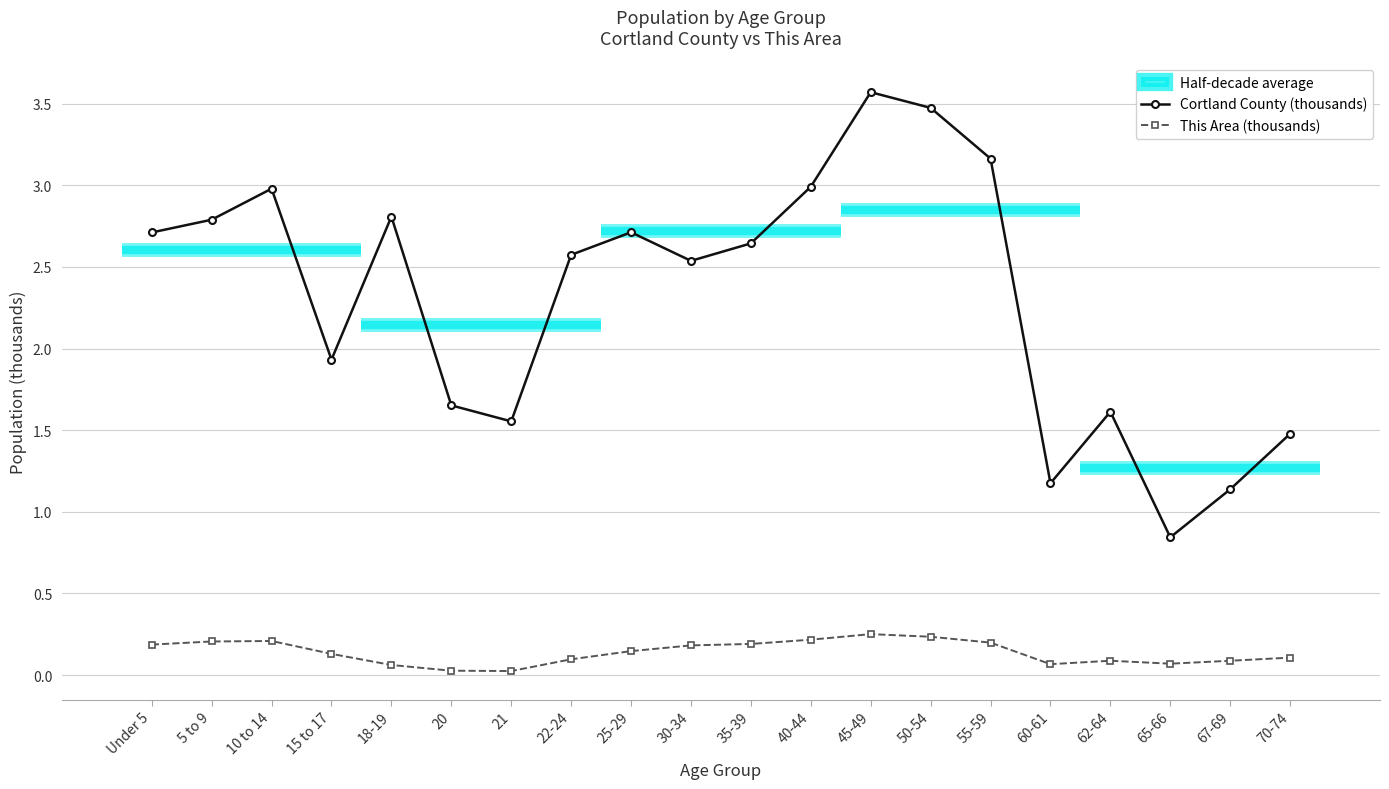

Between 15 to 17 and 40-44, which series saw the biggest shift?

Cortland County (thousands)